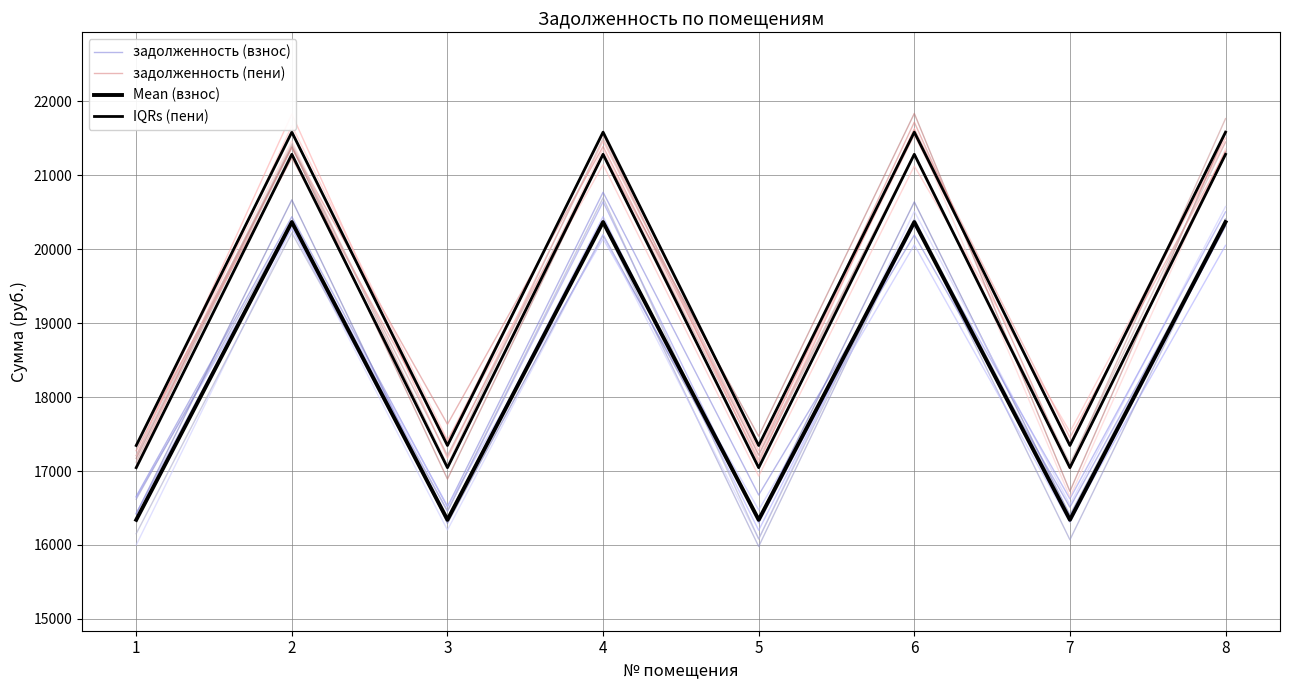

Rank the series at 5 from highest to lowest value.

IQRs (пени), задолженность (пени), задолженность (взнос), Mean (взнос)